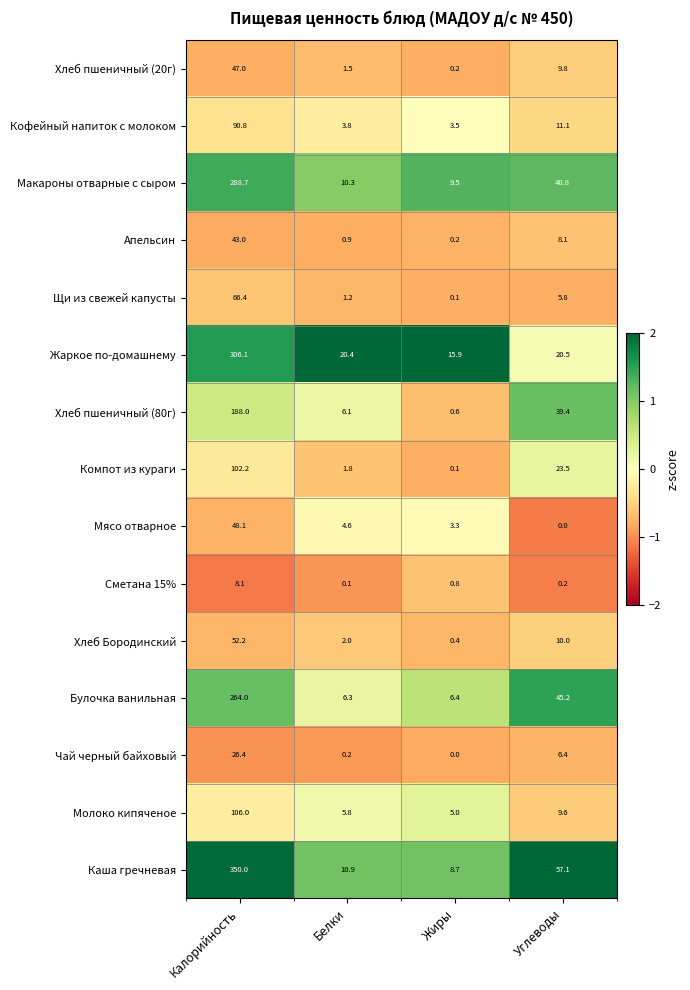

Which category has the highest value in the Щи из свежей капусты series?

Калорийность